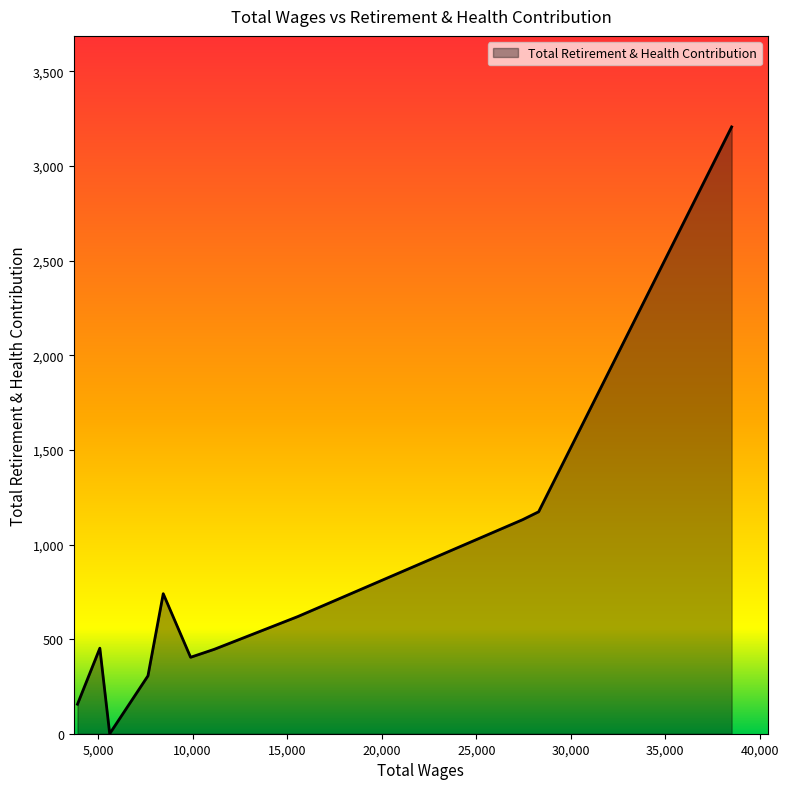

What is the difference between the maximum and minimum values?

3207